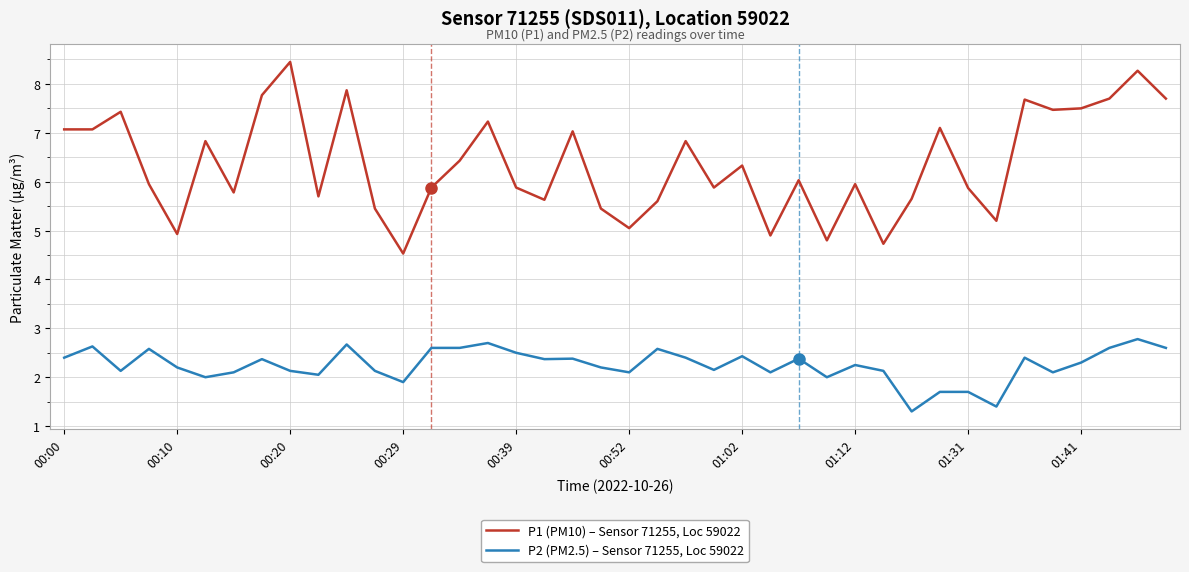

Which series has the largest range (max minus min)?

P1 (PM10) – Sensor 71255, Loc 59022